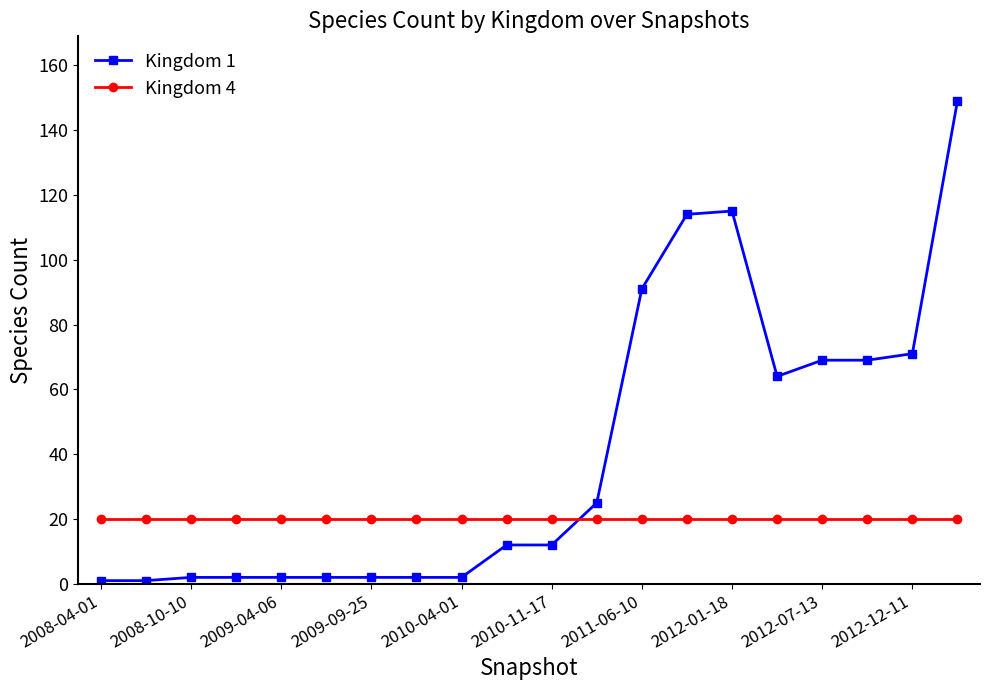

Which series ends up on top after the final intersection of Kingdom 4 and Kingdom 1?

Kingdom 1